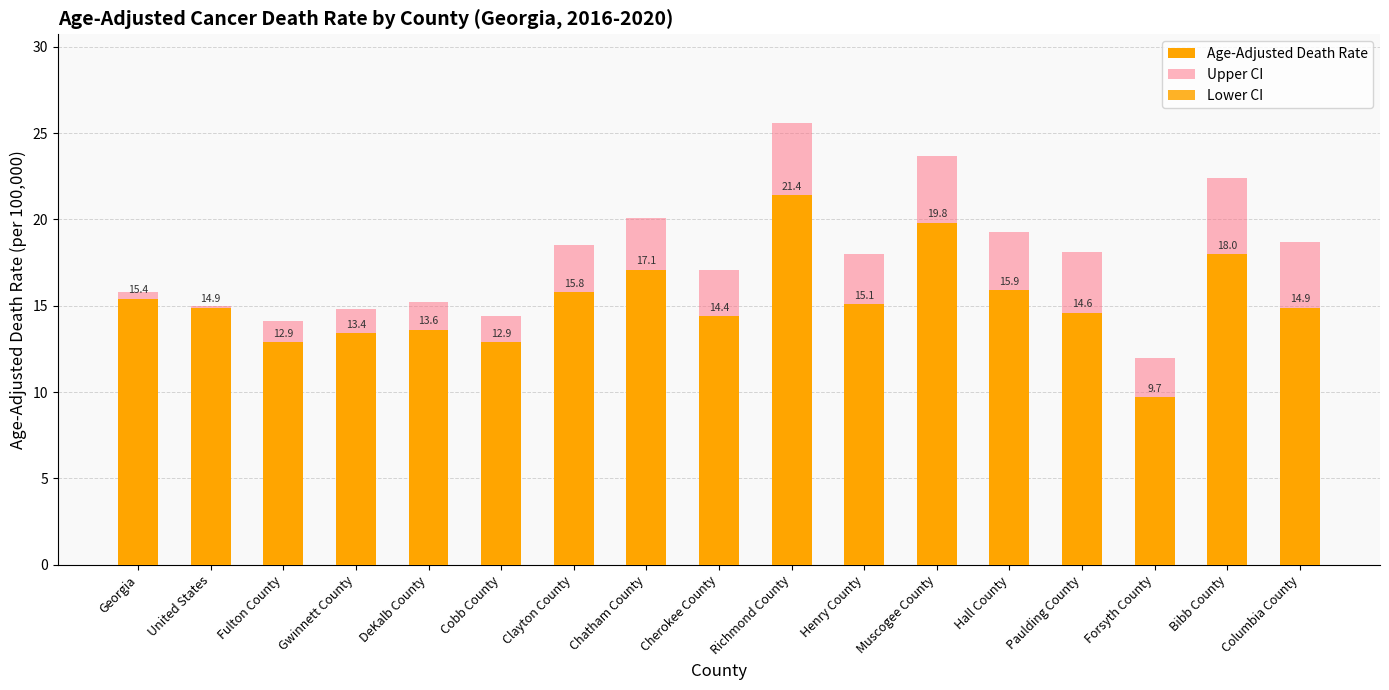

At DeKalb County, list the series in order from largest to smallest.

Upper CI, Age-Adjusted Death Rate, Lower CI